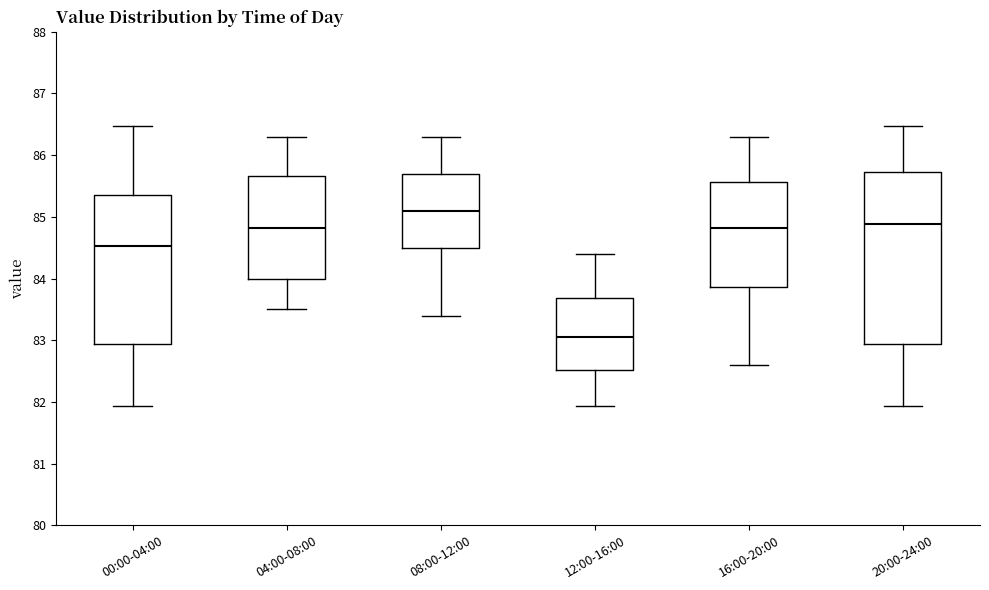

Comparing the boxes themselves (not the whiskers), which one is the tallest?

20:00-24:00